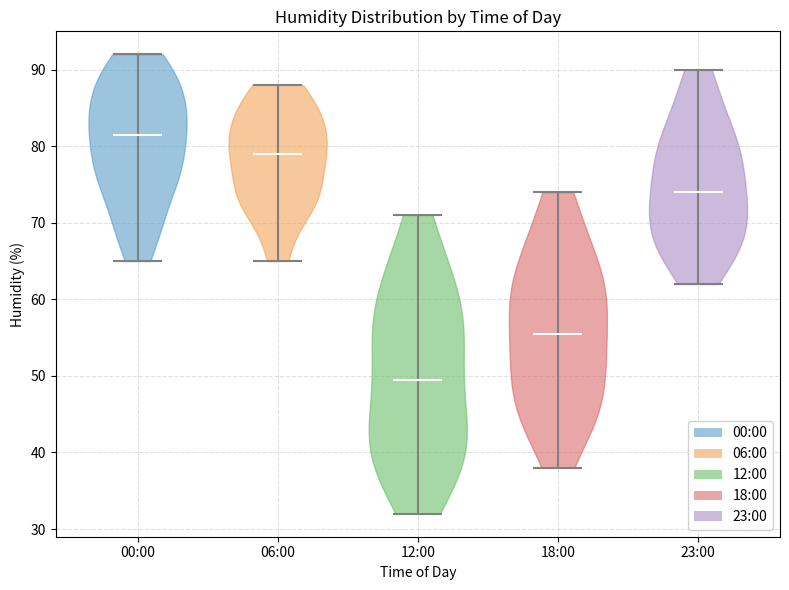

Reading left to right, read every violin against the y-axis: where its median line is, and the lowest and highest points it reaches. The values are not printed on the chart, so give them approximately, as read against the axis.

00:00: median line 82, lowest point 65, highest point 92
06:00: median line 79, lowest point 65, highest point 88
12:00: median line 50, lowest point 32, highest point 71
18:00: median line 56, lowest point 38, highest point 74
23:00: median line 74, lowest point 62, highest point 90